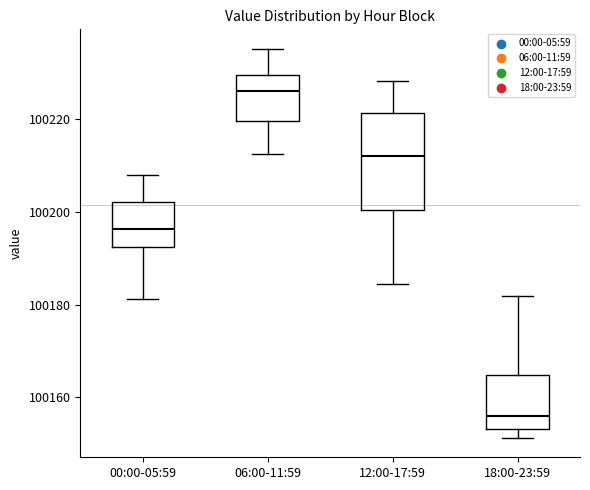

Reading left to right, transcribe this box plot: for each box, give where its median line is, the range the box spans, and where its two whiskers end, as read against the y-axis. The values are not printed on the chart, so give them approximately, as read against the axis.

00:00-05:59: median 100196, box 100192 to 100202, whiskers 100182 to 100208
06:00-11:59: median 100226, box 100220 to 100230, whiskers 100212 to 100236
12:00-17:59: median 100212, box 100200 to 100222, whiskers 100184 to 100228
18:00-23:59: median 100156, box 100154 to 100164, whiskers 100152 to 100182